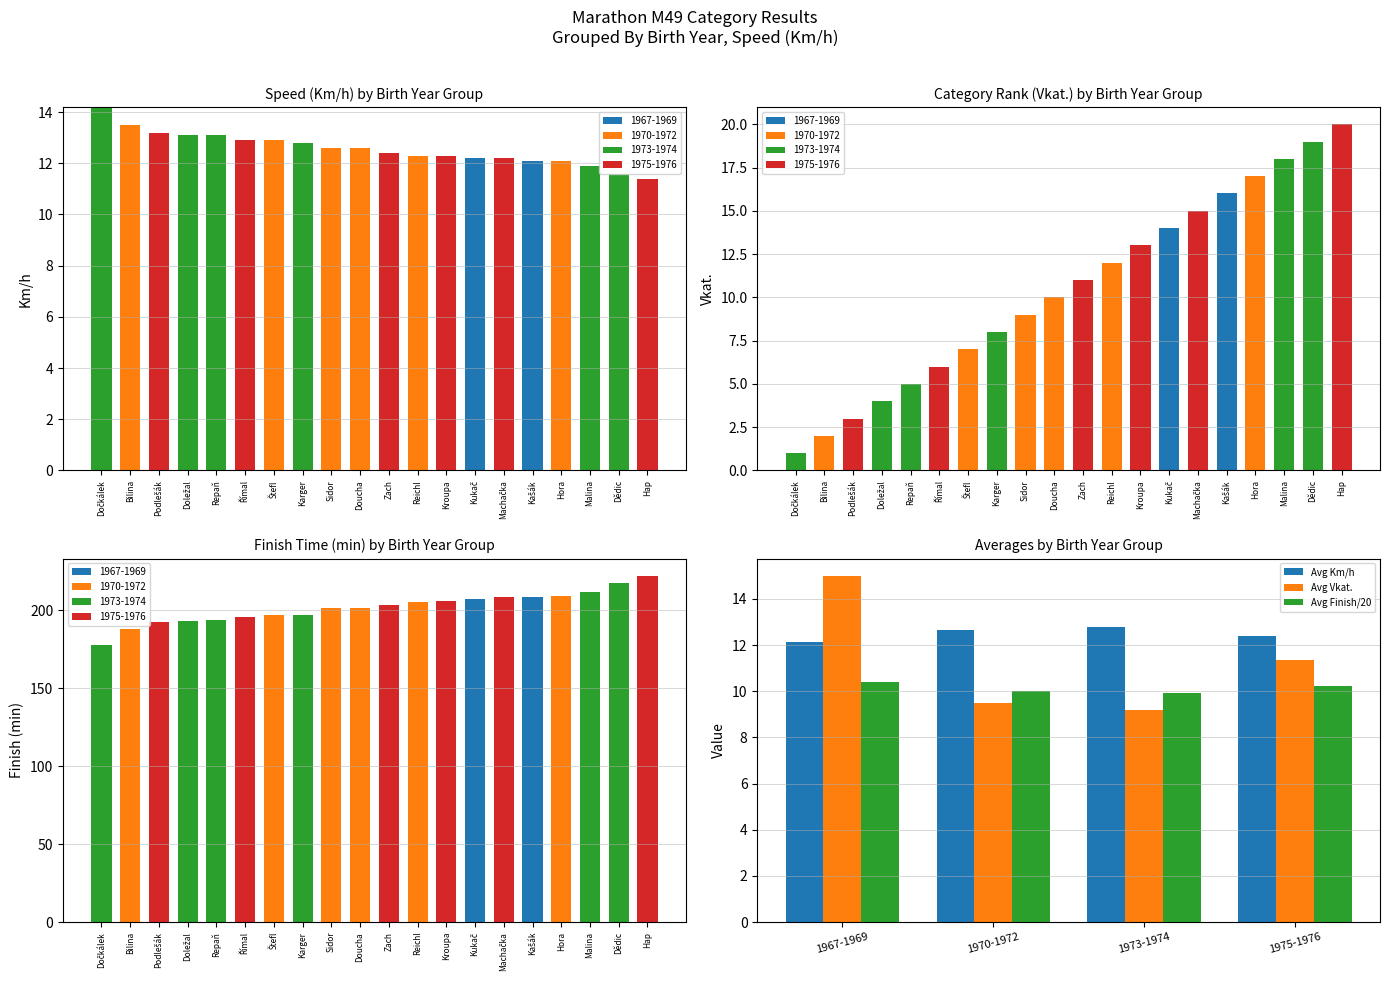

What are all the series names shown in the legend?

Avg Km/h, Avg Vkat., Avg Finish/20